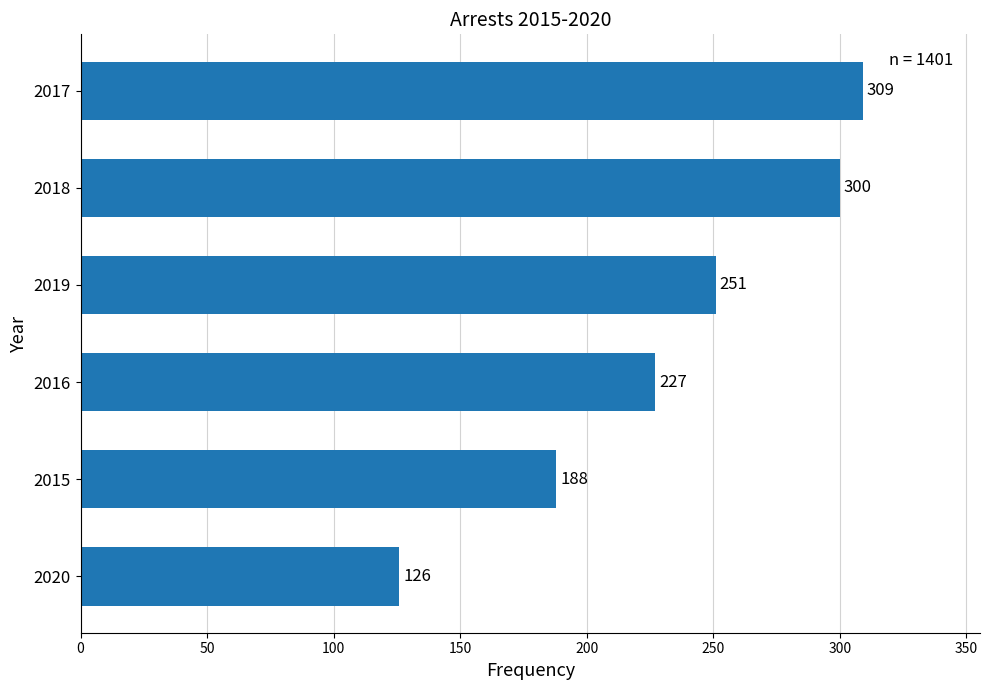

Reading bottom to top, what are all the values shown in this chart?

126	188	227	251	300	309